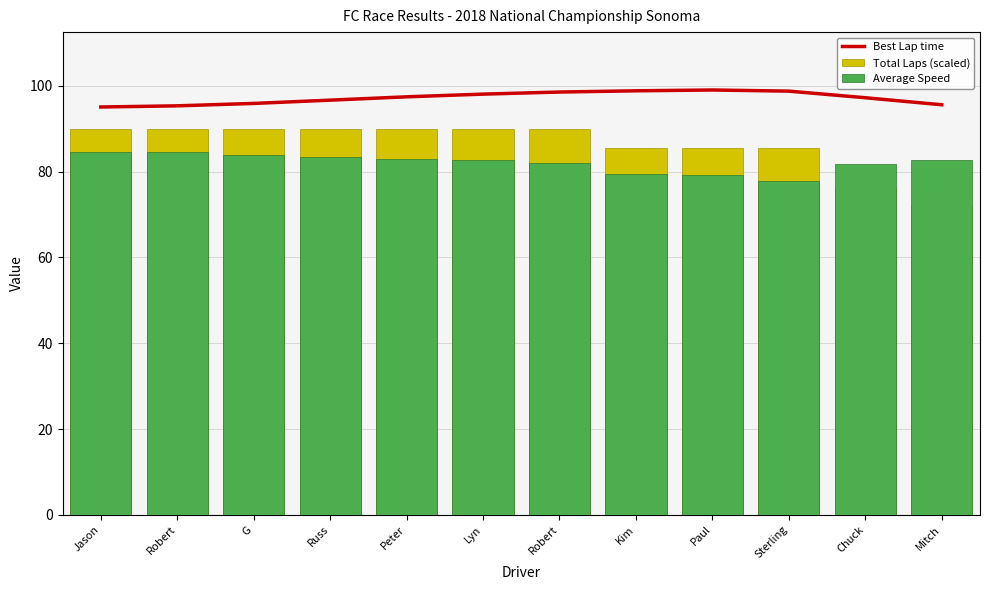

What is the lowest value of the Average Speed series?

77.7